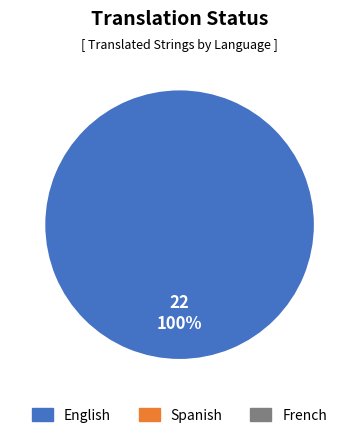

Is there a majority slice in this chart?

Yes